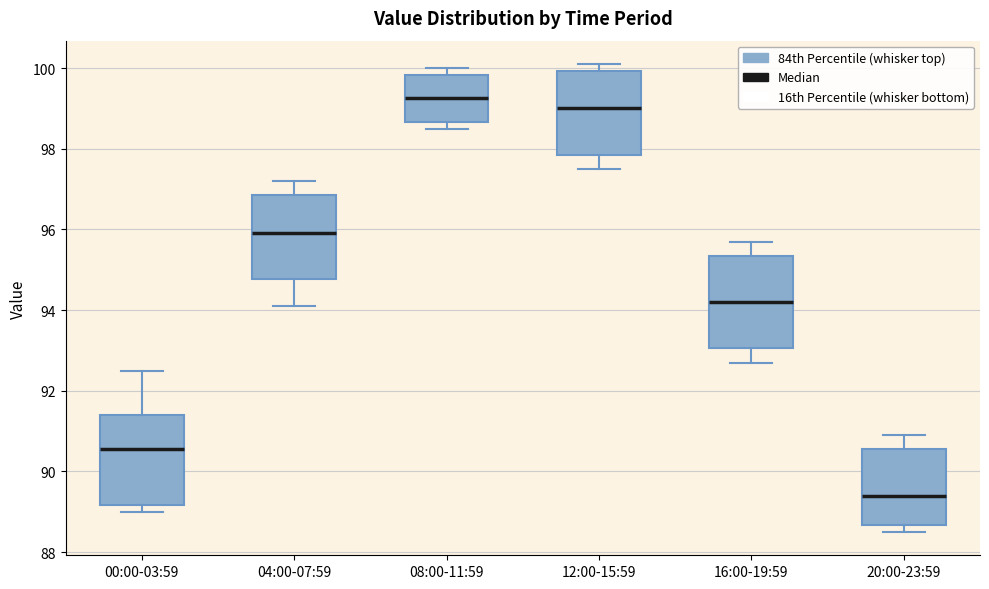

Reading left to right, transcribe this box plot: for each box, give where its median line is, the range the box spans, and where its two whiskers end, as read against the y-axis. The values are not printed on the chart, so give them approximately, as read against the axis.

00:00-03:59: median 90.6, box 89.2 to 91.4, whiskers 89.0 to 92.6
04:00-07:59: median 96.0, box 94.8 to 96.8, whiskers 94.2 to 97.2
08:00-11:59: median 99.2, box 98.6 to 99.8, whiskers 98.6 (just below the box's lower edge) to 100.0
12:00-15:59: median 99.0, box 97.8 to 100.0, whiskers 97.6 to 100.2
16:00-19:59: median 94.2, box 93.0 to 95.4, whiskers 92.8 to 95.8
20:00-23:59: median 89.4, box 88.6 to 90.6, whiskers 88.6 (just below the box's lower edge) to 91.0